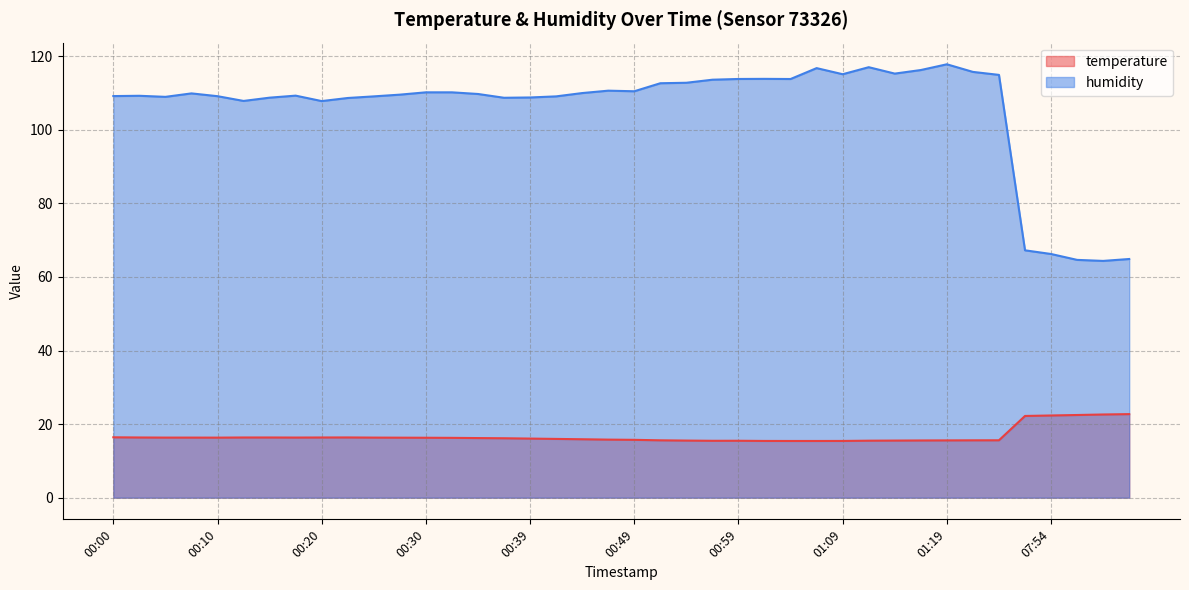

True or false: temperature and humidity intersect in this chart.

False